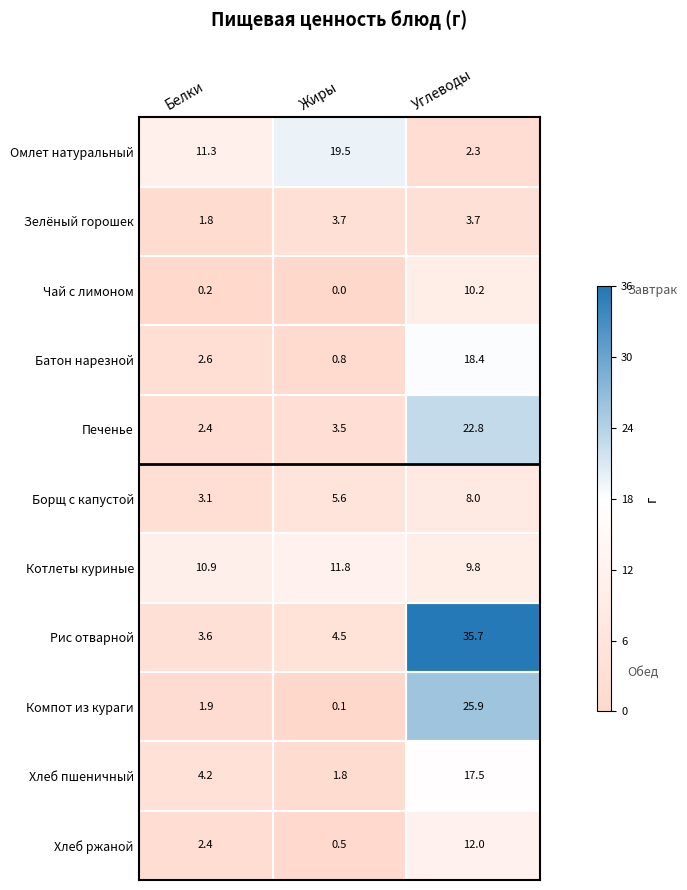

Which series has the widest spread of values?

Рис отварной